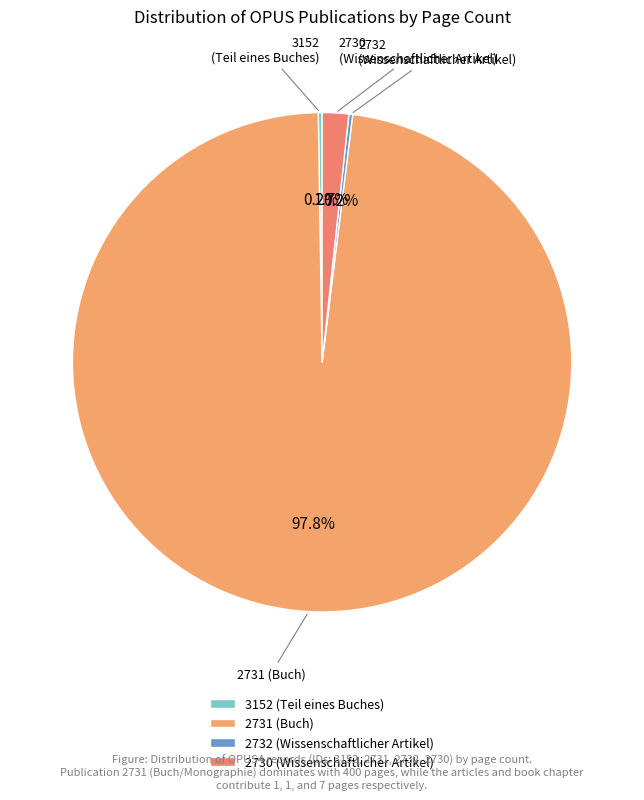

What is the largest slice in the pie chart?

2731 (Buch)